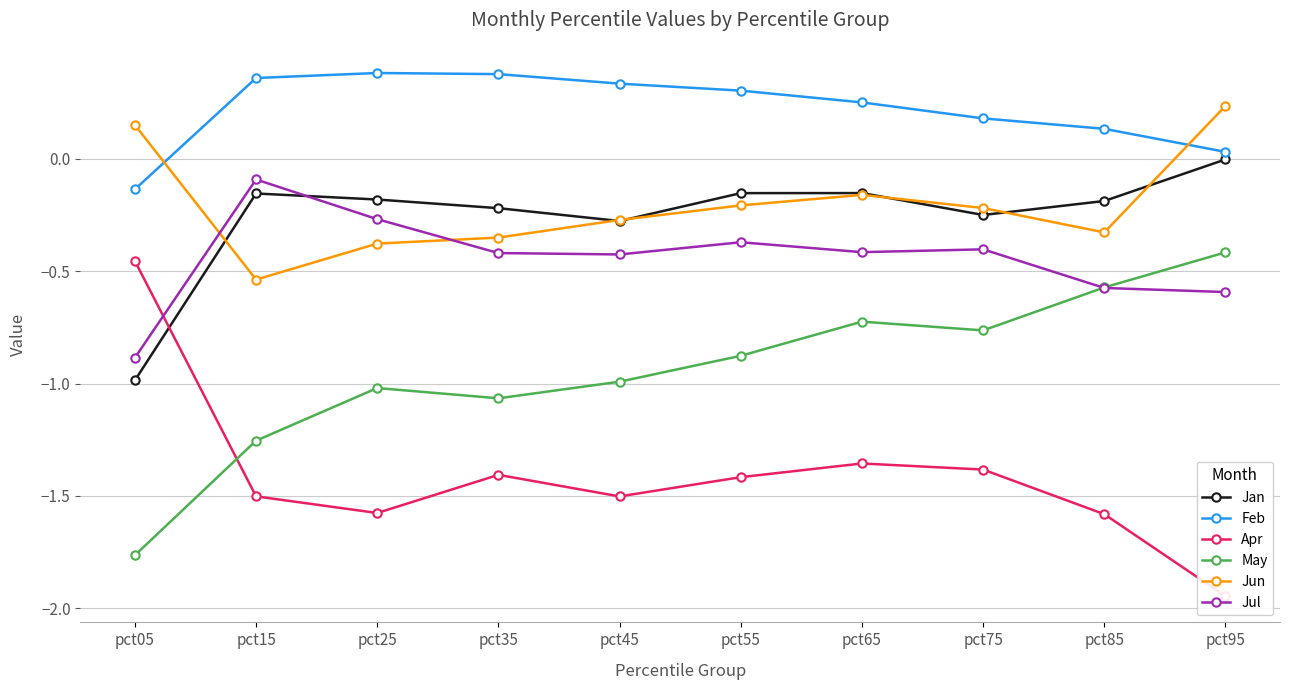

Where does the Jun series first go above 0?

pct05